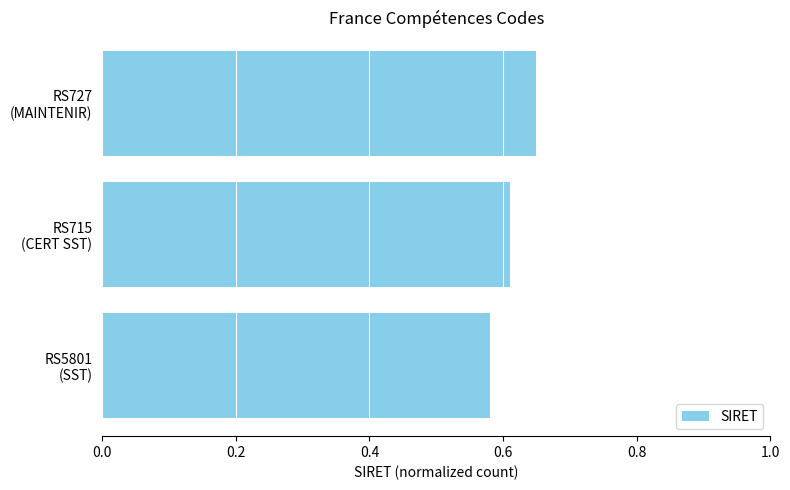

Count the values in the range 0 to 1.

3